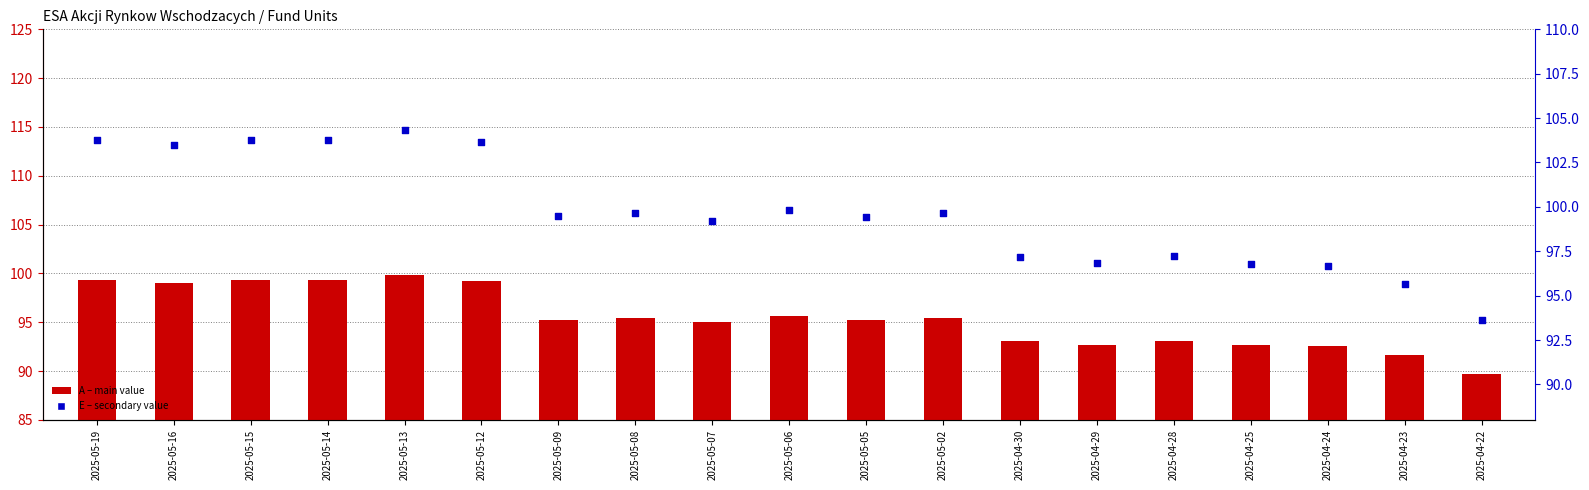

Which series contains the highest Y value?

E (secondary)